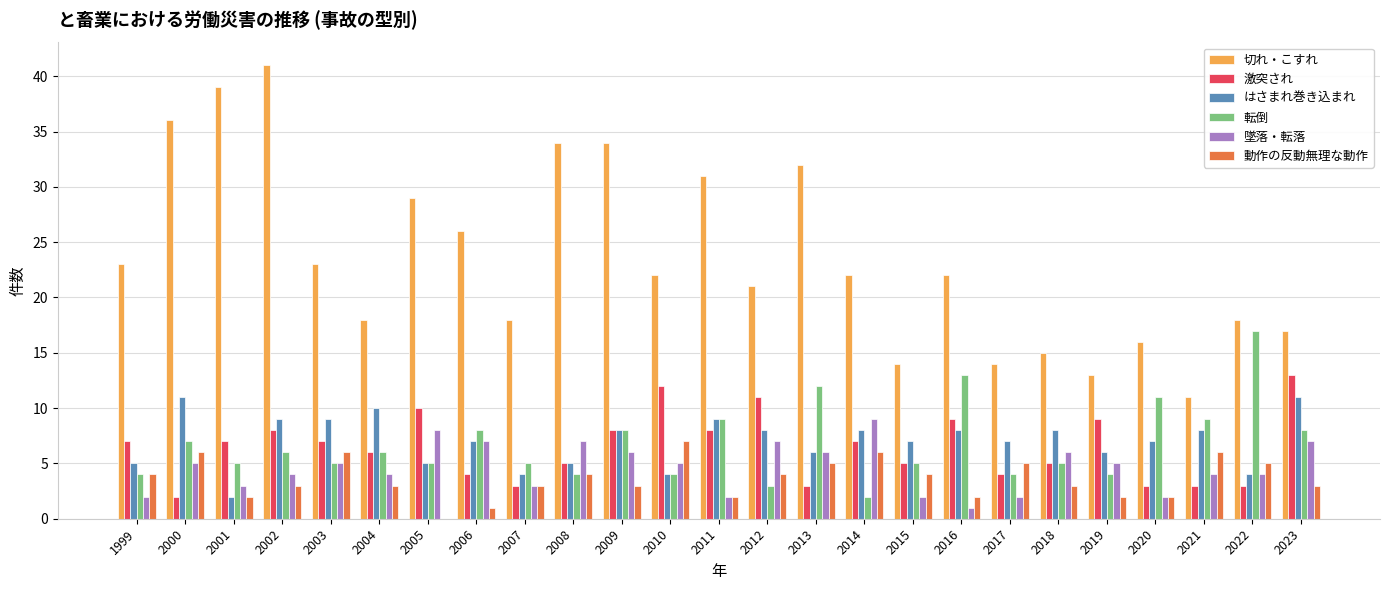

Which series has the largest total across all categories?

切れ・こすれ